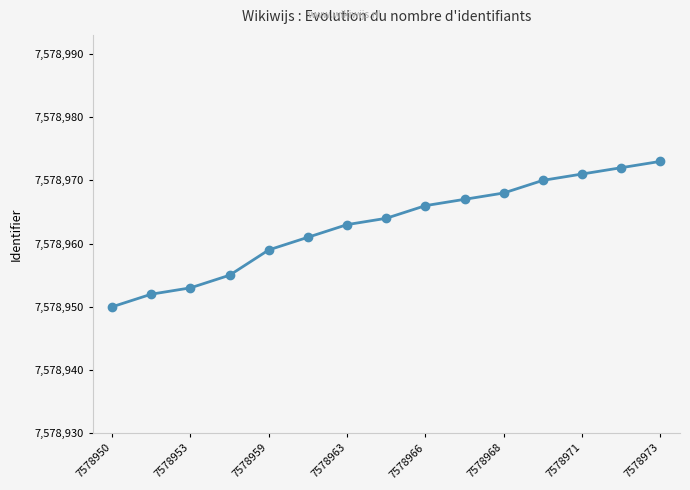

What is the greatest value displayed?

7578973